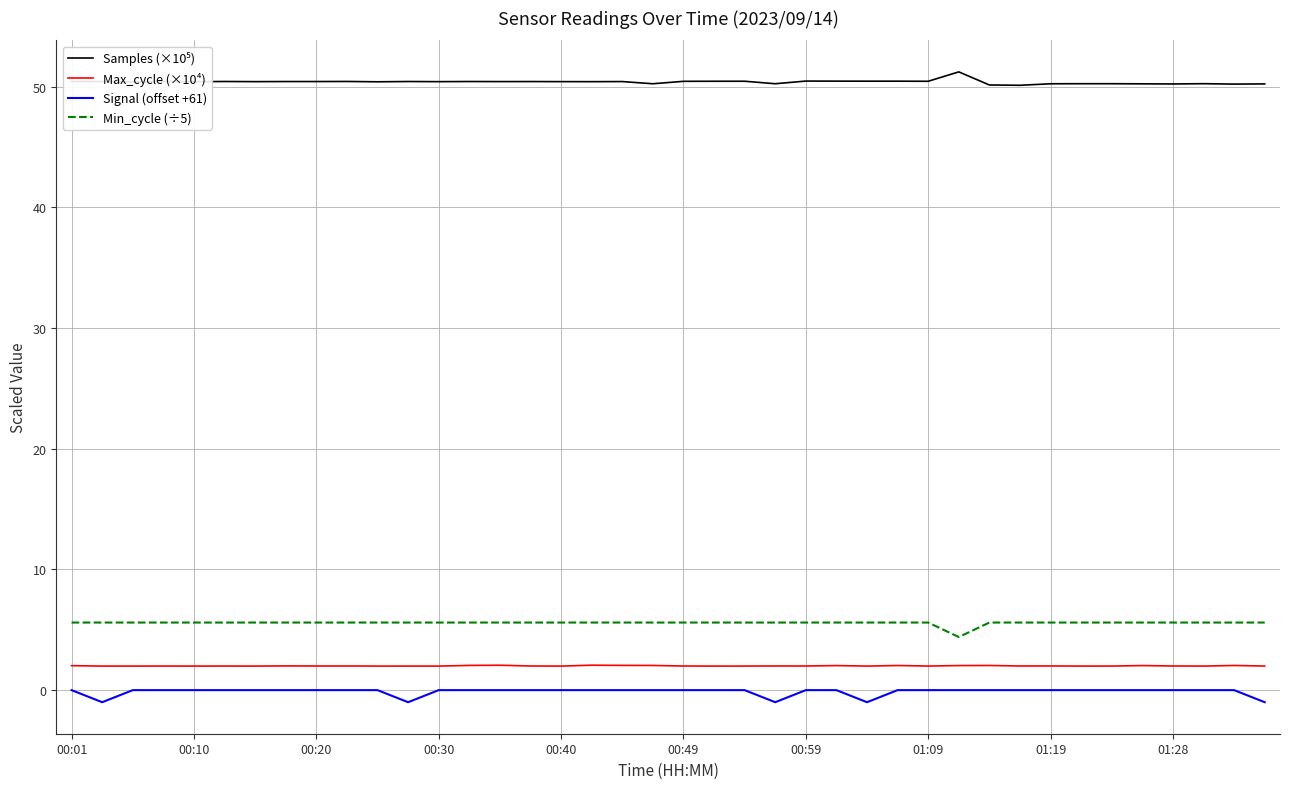

What is the maximum value for Min_cycle (÷5)?

5.6